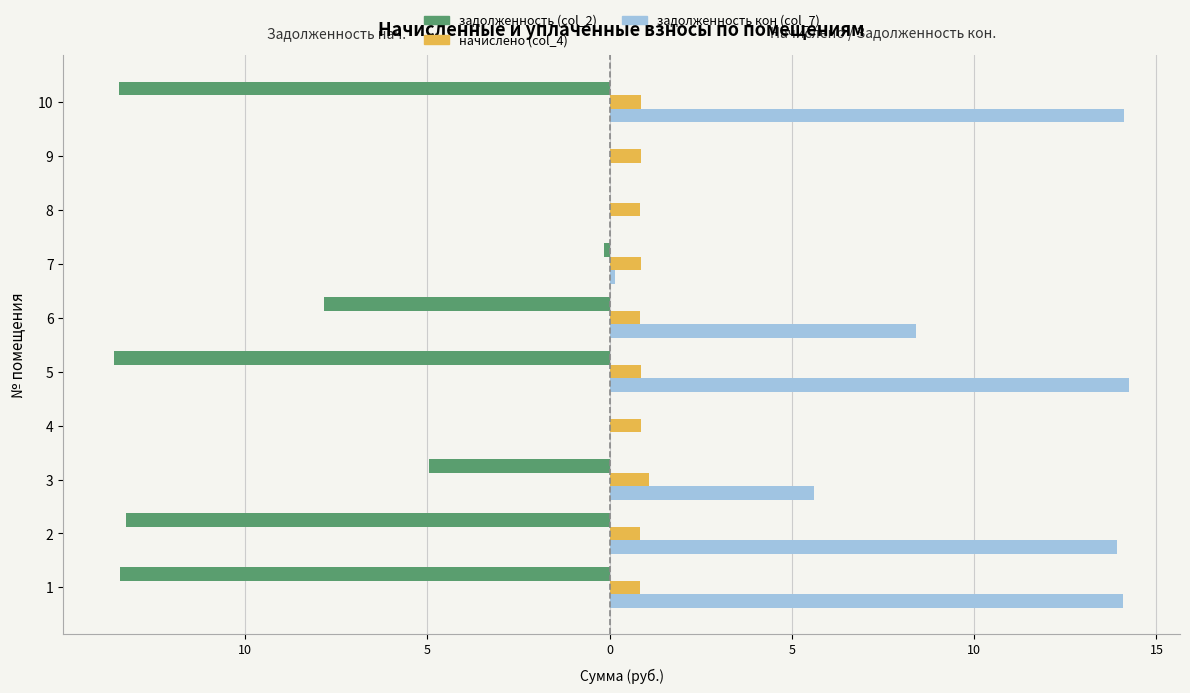

What is the total value across all series at 10?

1.5